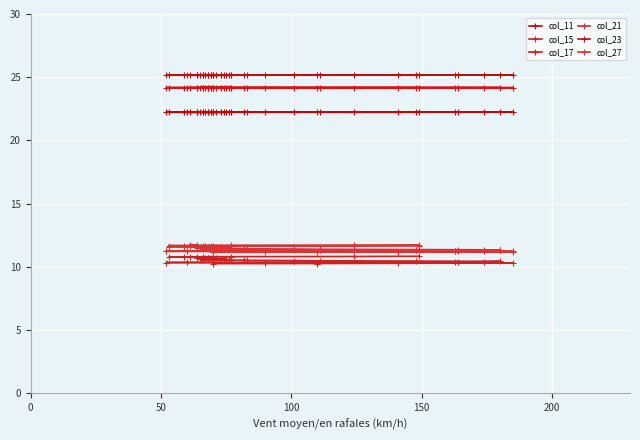

What is the sum of all col_11 values?

889.4